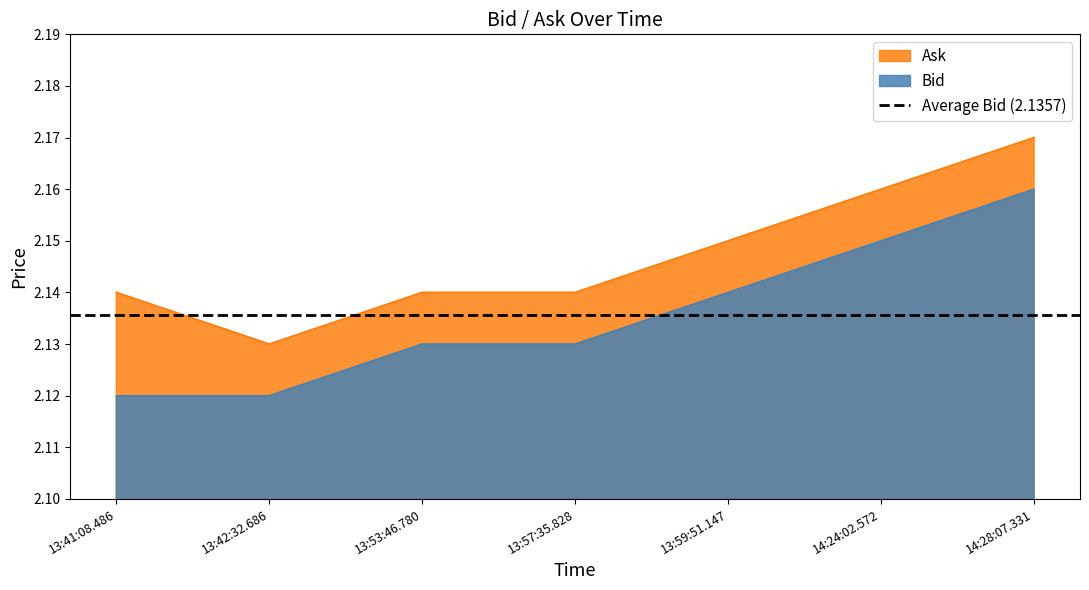

At which category does the chart reach its peak across all series?

14:28:07.331